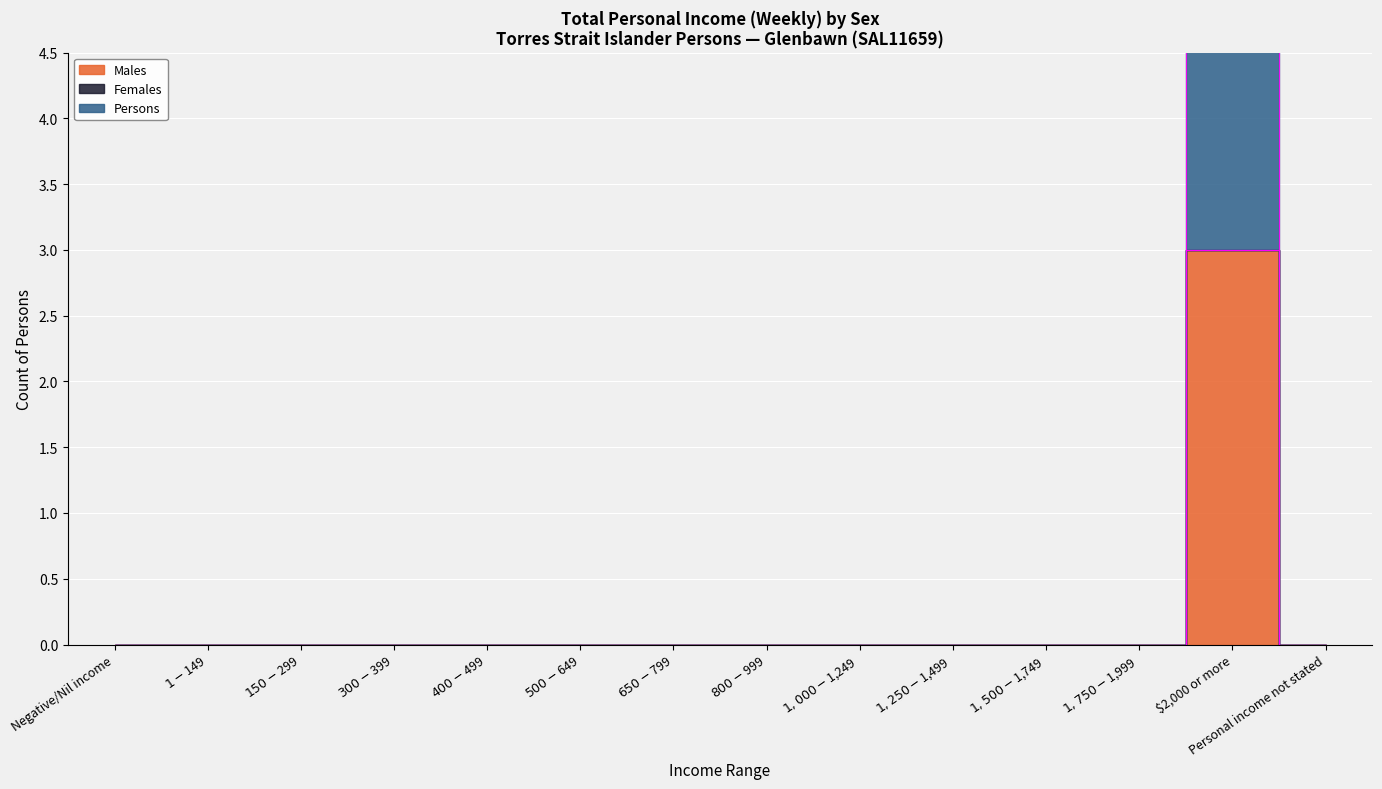

Which series has the largest range (max minus min)?

Males